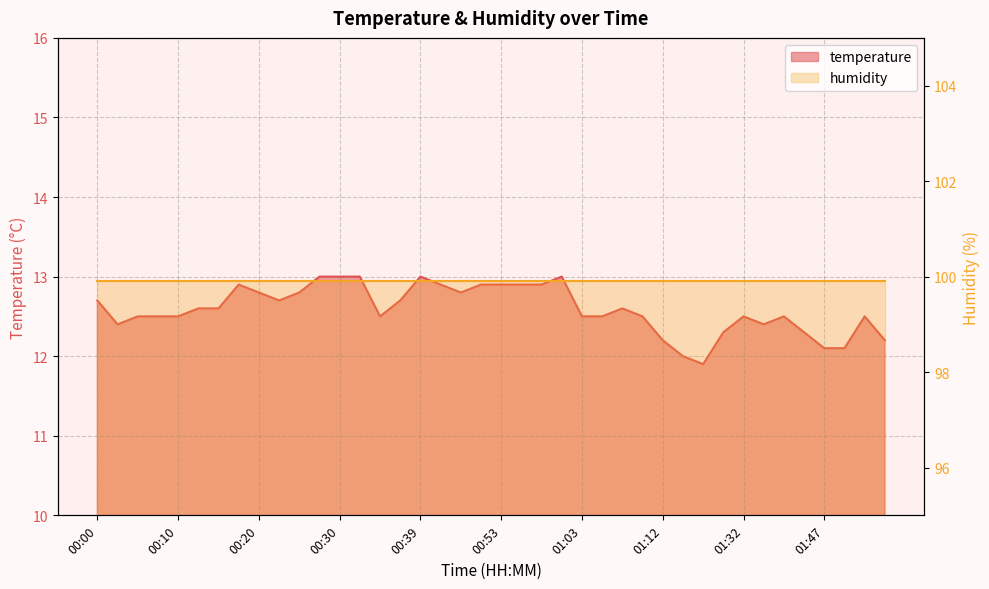

Reading left to right, list all the values displayed in this chart.

00:00=12.7	00:03=12.4	00:05=12.5	00:08=12.5	00:10=12.5	00:12=12.6	00:15=12.6	00:17=12.9	00:20=12.8	00:22=12.7	00:25=12.8	00:27=13.0	00:30=13.0	00:32=13.0	00:35=12.5	00:37=12.7	00:39=13.0	00:42=12.9	00:44=12.8	00:50=12.9	00:53=12.9	00:55=12.9	00:58=12.9	01:00=13.0	01:03=12.5	01:05=12.5	01:08=12.6	01:10=12.5	01:12=12.2	01:18=12.0	01:20=11.9	01:29=12.3	01:32=12.5	01:40=12.4	01:42=12.5	01:45=12.3	01:47=12.1	01:50=12.1	01:53=12.5	01:55=12.2